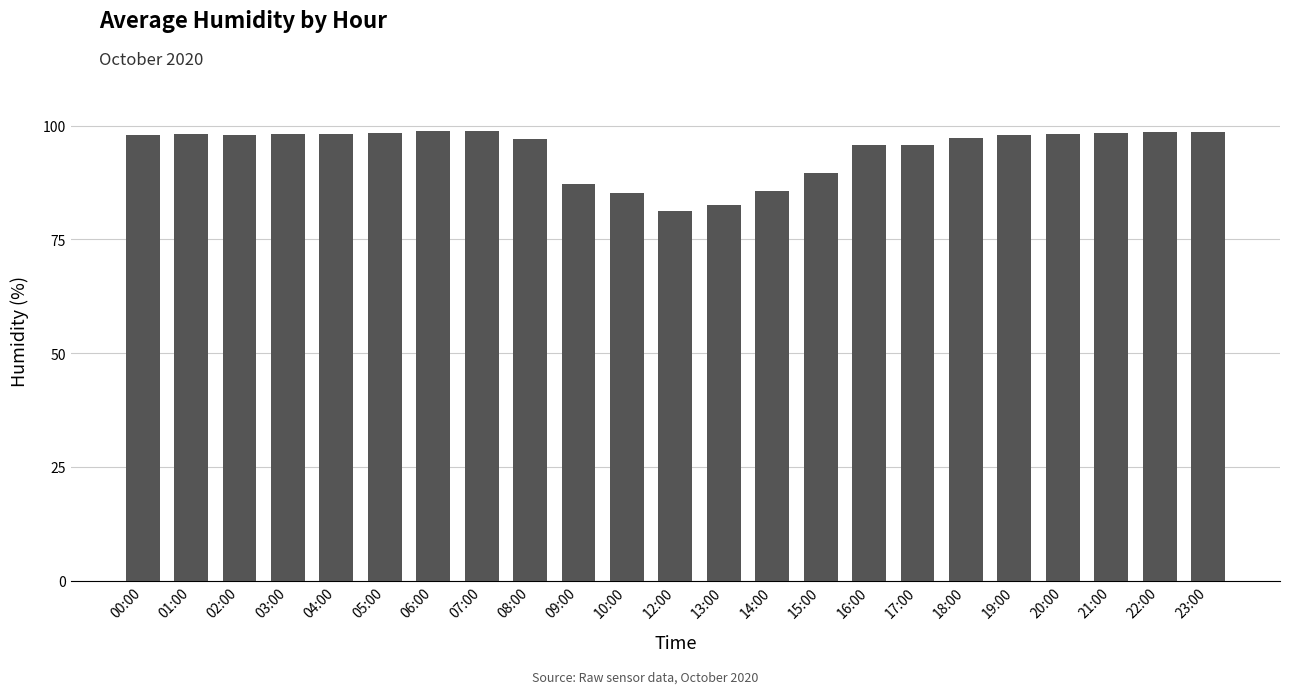

At which label is the value closest to 90?

15:00